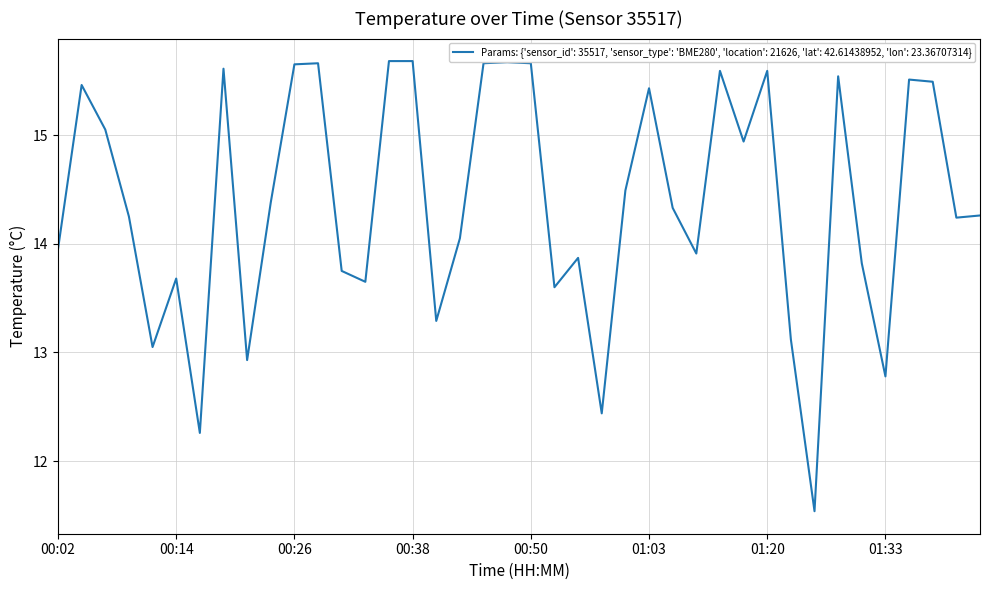

What is the difference between the maximum and minimum values?

4.1